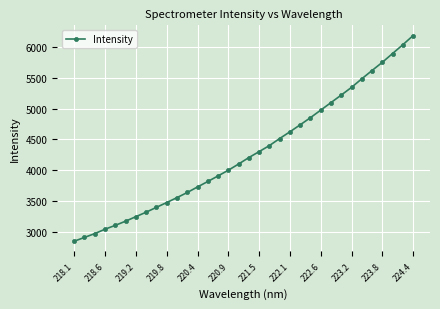

What is the value of the 30th point from the left?

5617.6